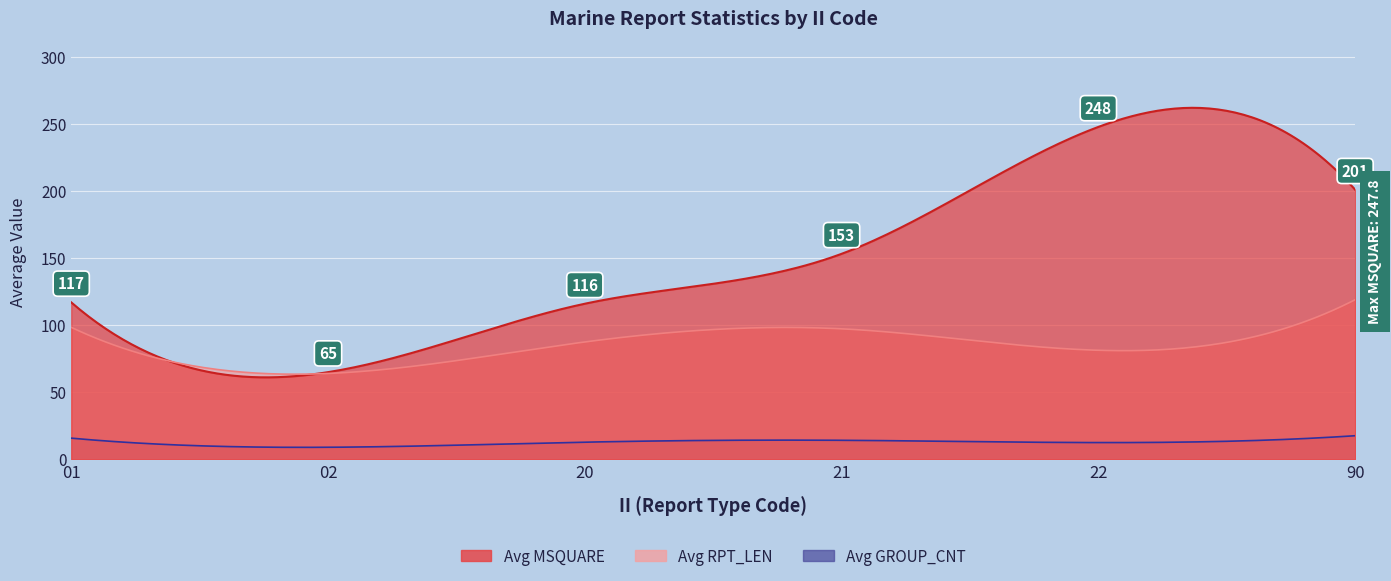

True or false: Avg MSQUARE and Avg GROUP_CNT cross at least once.

False